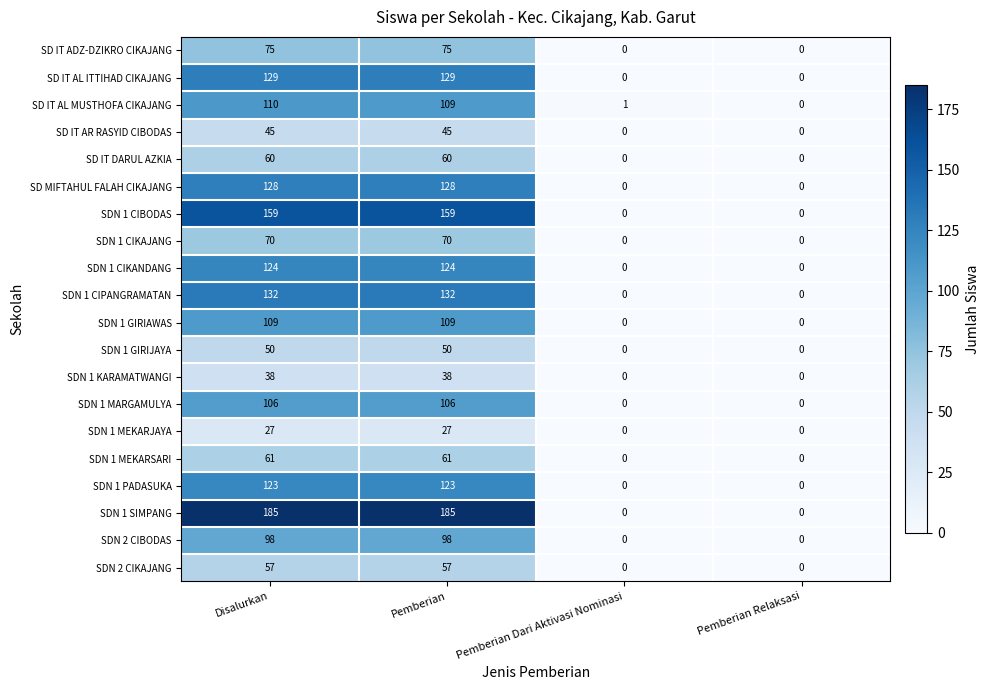

True or false: SDN 1 MARGAMULYA has a value of 0 at Pemberian Dari Aktivasi Nominasi.

True